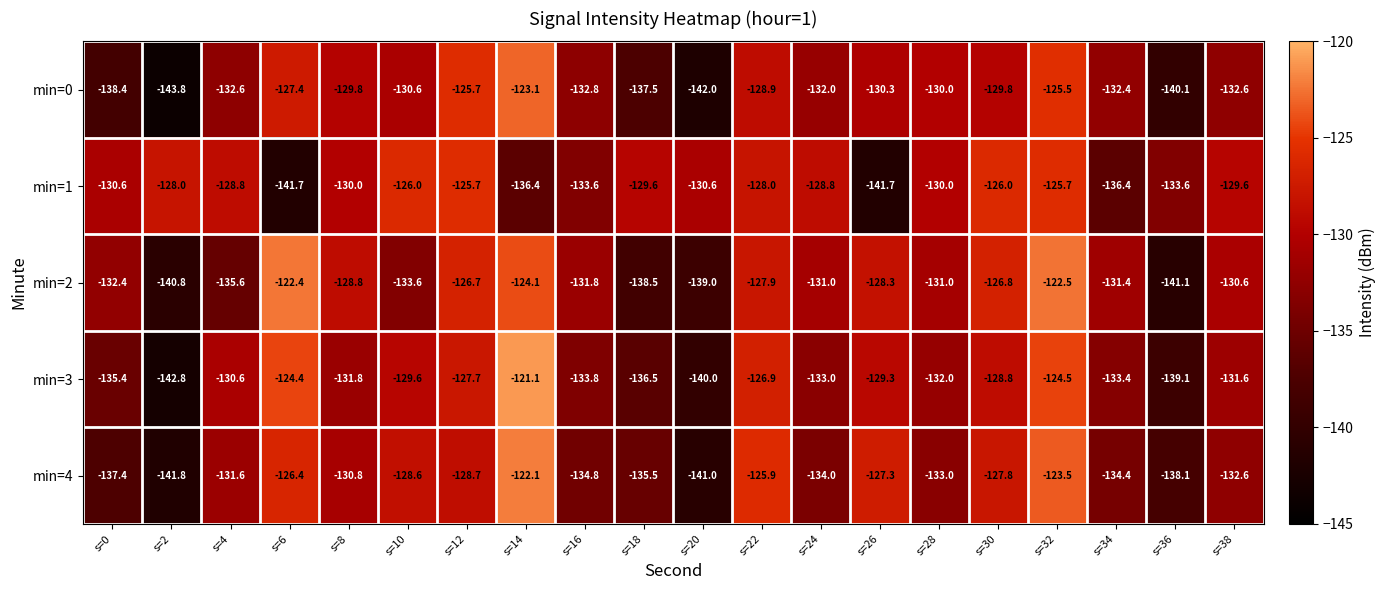

What is the difference between the maximum and minimum values in the min=4 series?

19.7